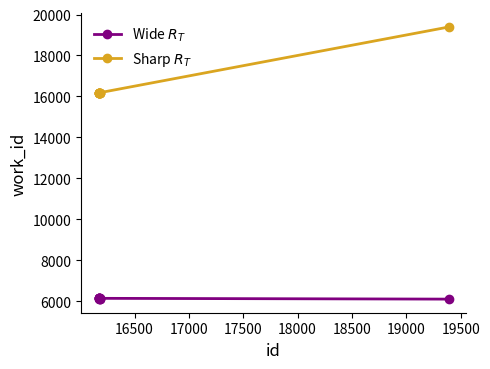

At how many categories does at least one series exceed 8677?

10